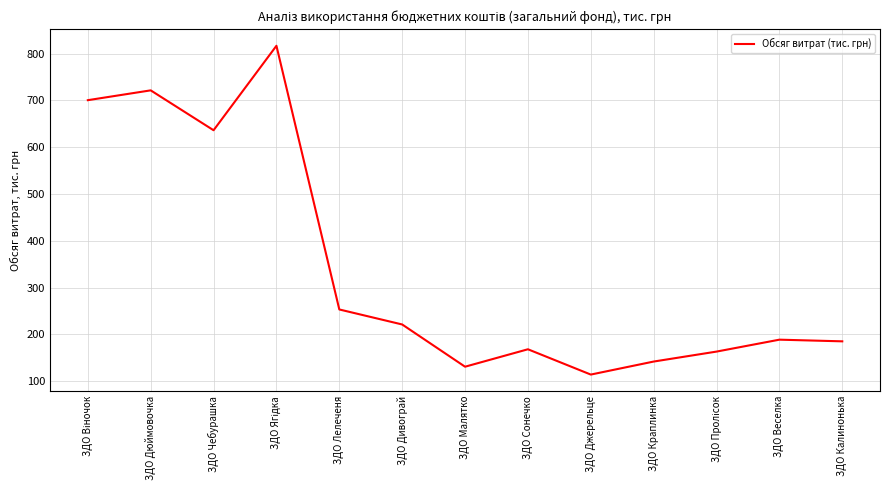

Is it true that the value at ЗДО Лелеченя is 155.6?

False